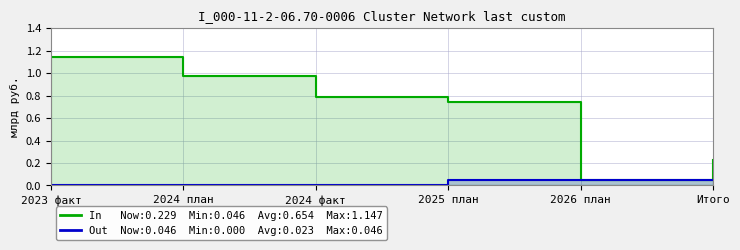

Which category has the lowest value across all series?

2023 факт